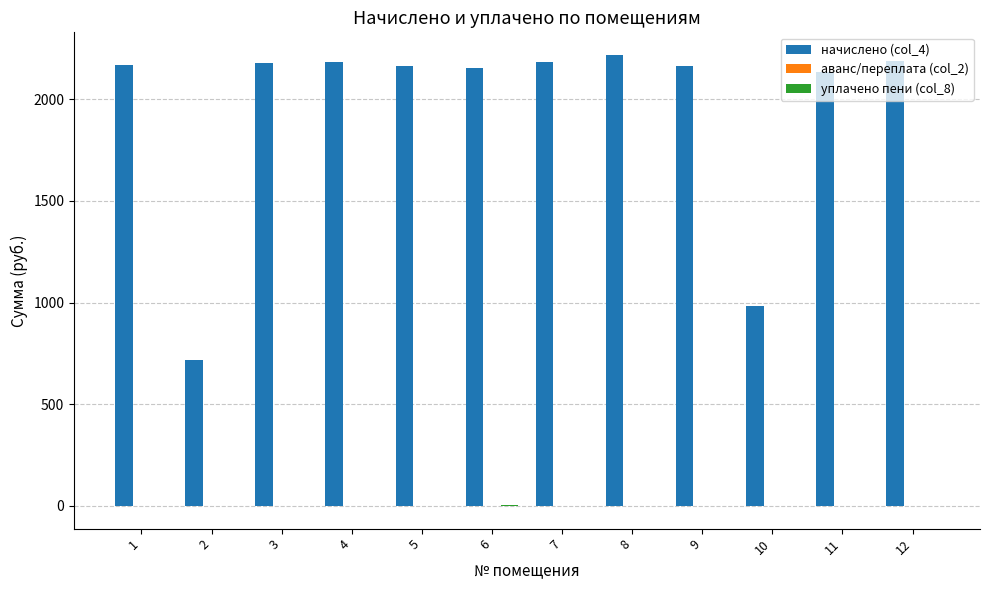

What is the greatest value displayed?

2217.9